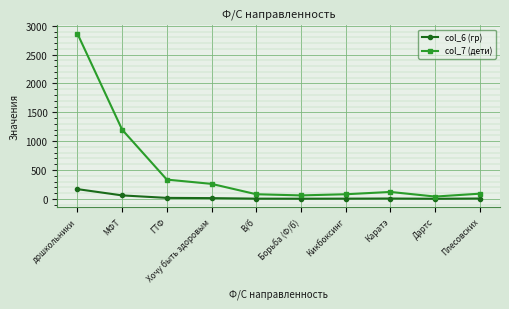

How many categories are shown in the chart?

10